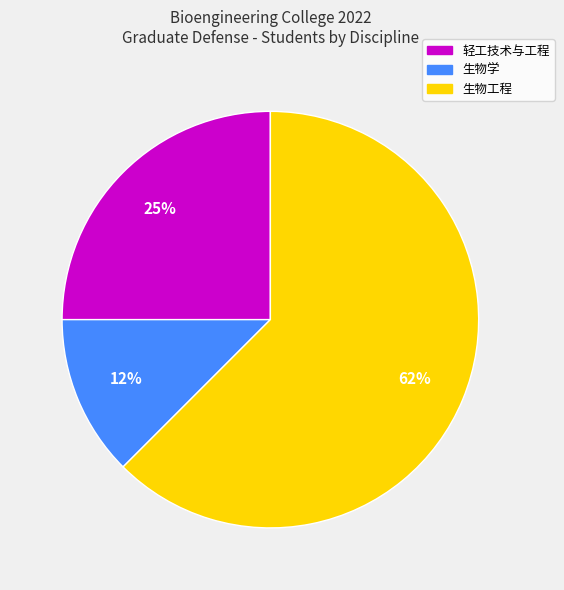

Which slice is the largest?

生物工程